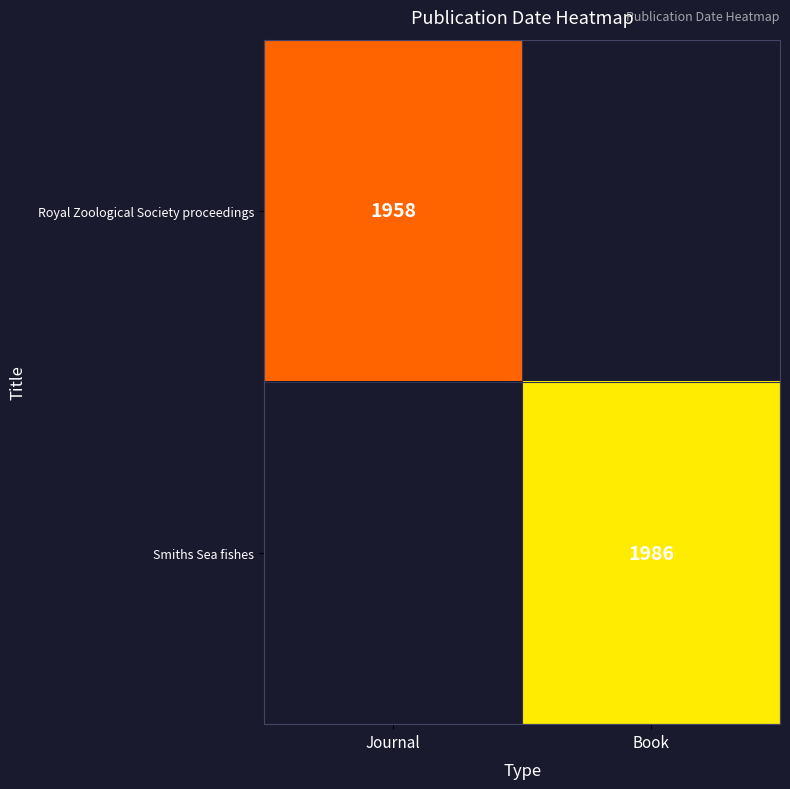

How many distinct data groups are displayed?

2